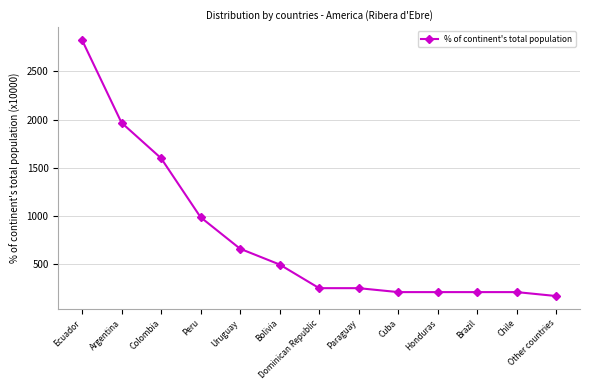

Reading left to right, what are all the values shown in this chart?

Ecuador=2828	Argentina=1967	Colombia=1598	Peru=984	Uruguay=656	Bolivia=492	Dominican Republic=246	Paraguay=246	Cuba=205	Honduras=205	Brazil=205	Chile=205	Other countries=164